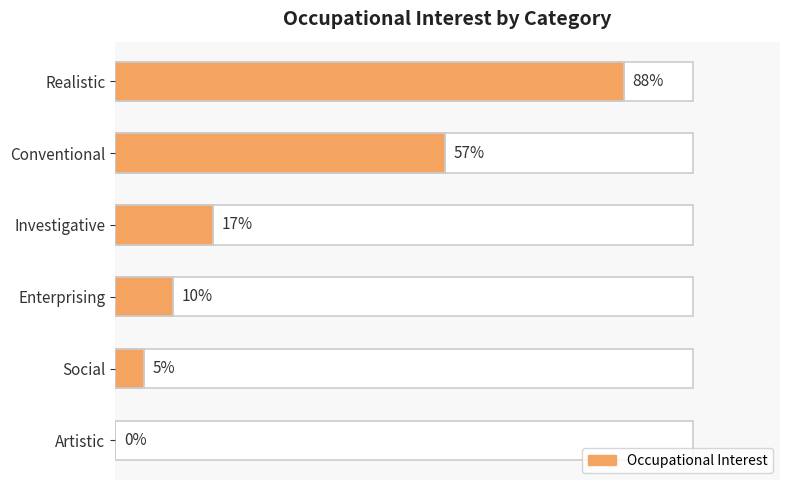

Rank the categories by value from highest to lowest.

Realistic, Conventional, Investigative, Enterprising, Social, Artistic